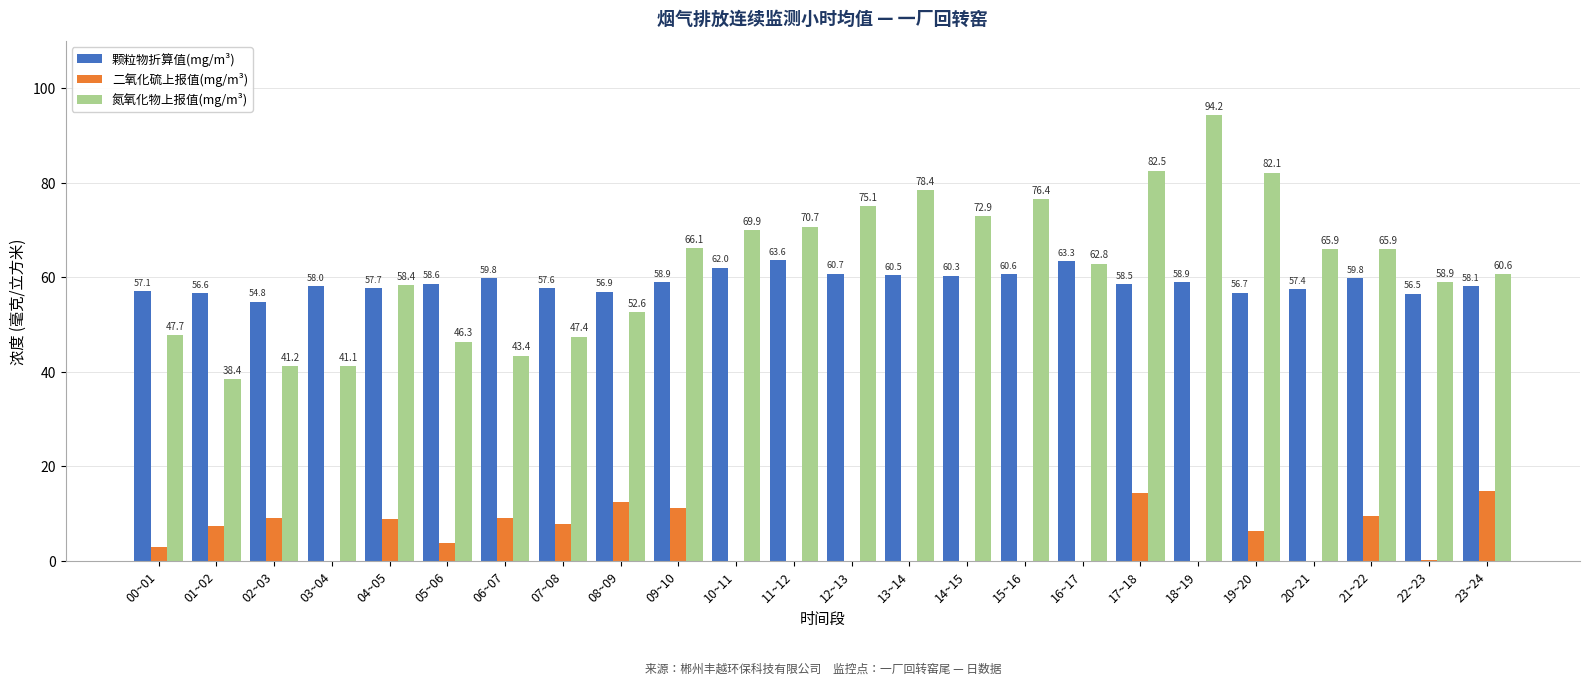

Where does the 氮氧化物上报值(mg/m³) series first go above 65?

09~10